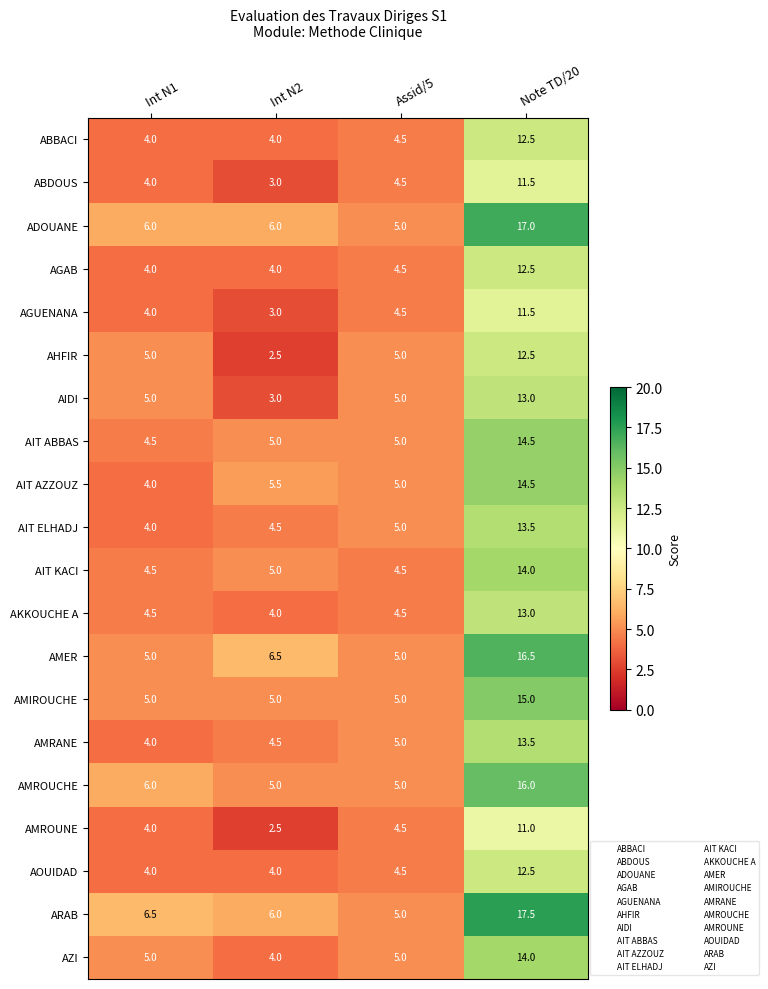

What is the difference between the highest and lowest values at Assid/5?

0.5